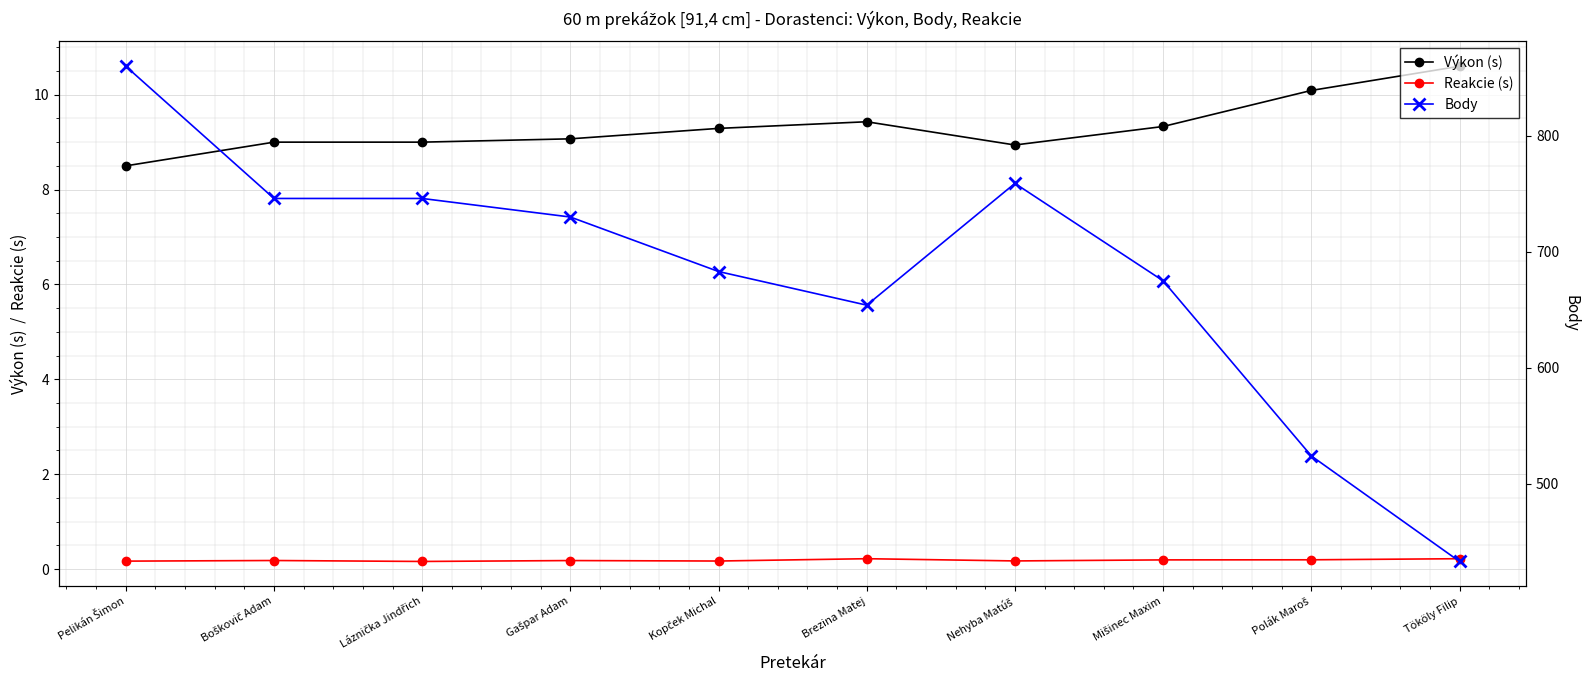

What is the difference between the maximum and minimum values in the Výkon (s) series?

2.1